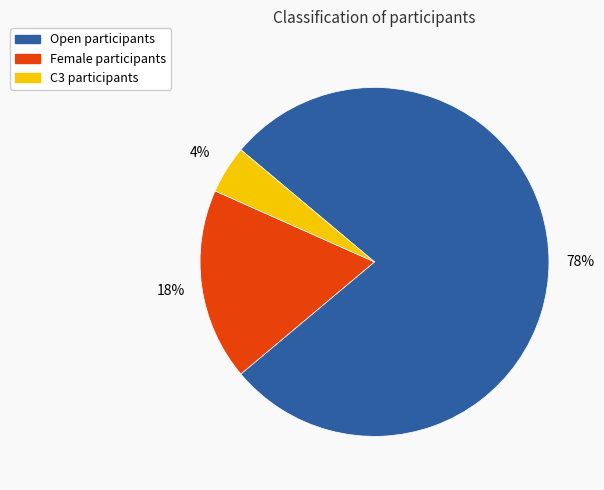

Which category has the biggest portion of the pie?

Open